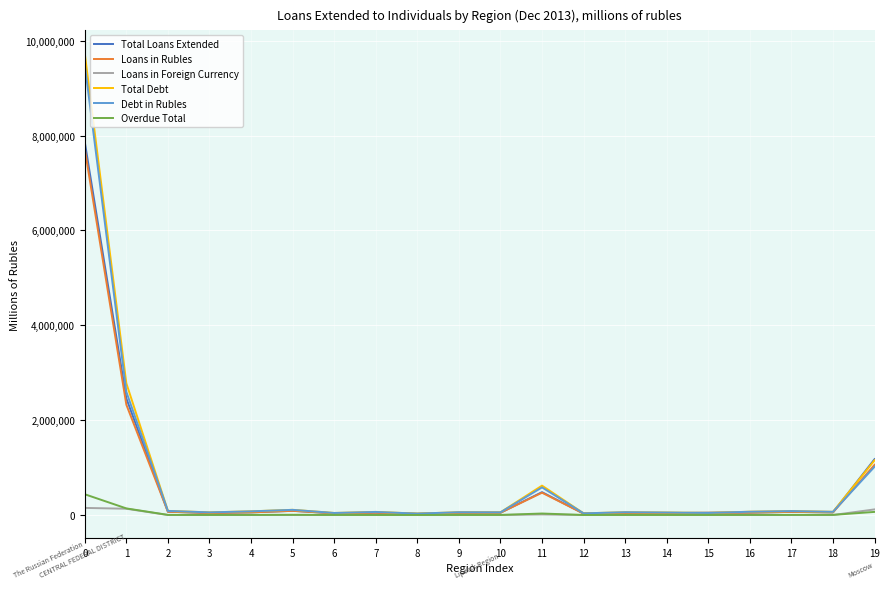

Which series changed the most between 0 and 14?

Total Debt